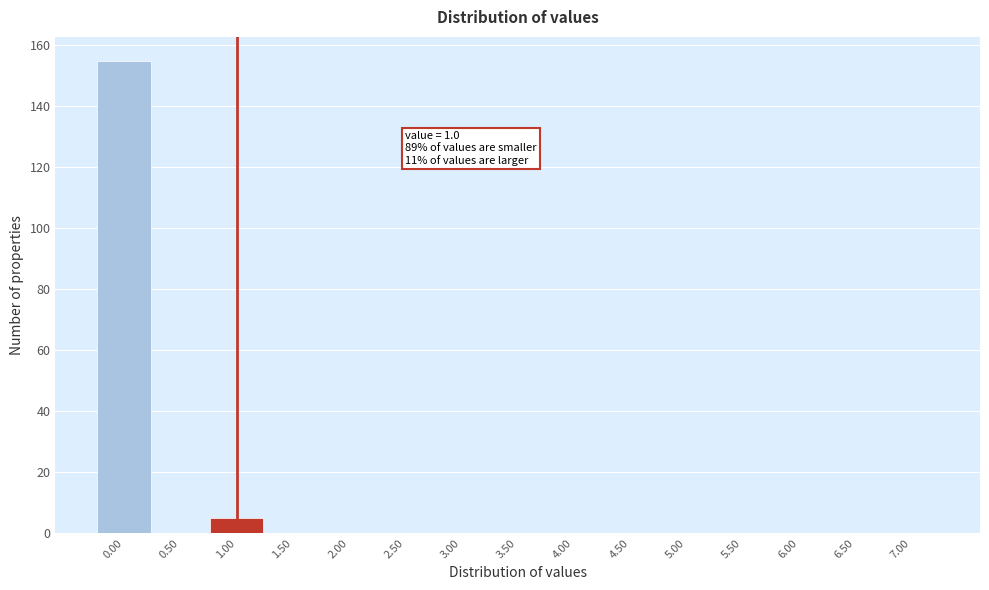

Which range on the x-axis has the tallest bar?

-0.25 to 0.25